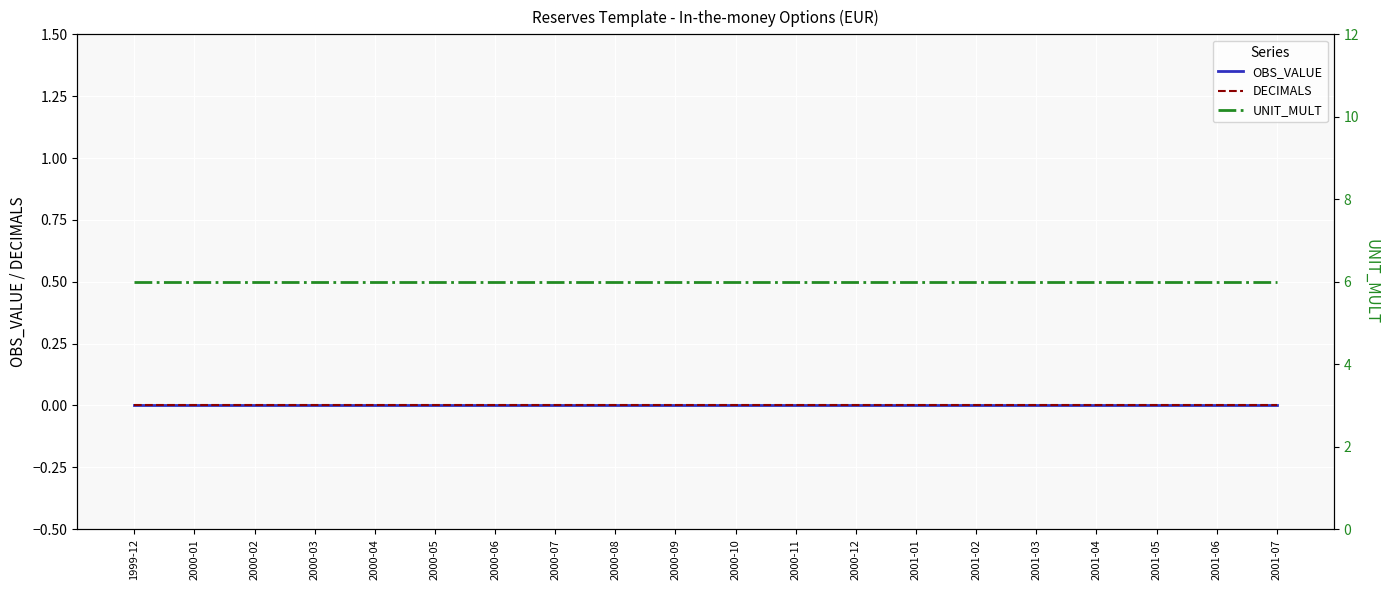

Reading right to left, list all the values displayed in this chart.

OBS_VALUE: 2001-07=0	2001-06=0	2001-05=0	2001-04=0	2001-03=0	2001-02=0	2001-01=0	2000-12=0	2000-11=0	2000-10=0	2000-09=0	2000-08=0	2000-07=0	2000-06=0	2000-05=0	2000-04=0	2000-03=0	2000-02=0	2000-01=0	1999-12=0
DECIMALS: 2001-07=0	2001-06=0	2001-05=0	2001-04=0	2001-03=0	2001-02=0	2001-01=0	2000-12=0	2000-11=0	2000-10=0	2000-09=0	2000-08=0	2000-07=0	2000-06=0	2000-05=0	2000-04=0	2000-03=0	2000-02=0	2000-01=0	1999-12=0
UNIT_MULT: 2001-07=6	2001-06=6	2001-05=6	2001-04=6	2001-03=6	2001-02=6	2001-01=6	2000-12=6	2000-11=6	2000-10=6	2000-09=6	2000-08=6	2000-07=6	2000-06=6	2000-05=6	2000-04=6	2000-03=6	2000-02=6	2000-01=6	1999-12=6